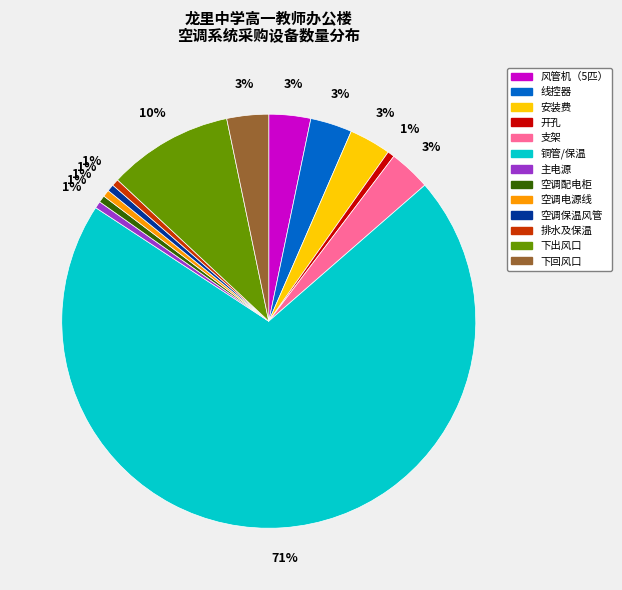

Is there any slice that represents more than half of the pie?

Yes